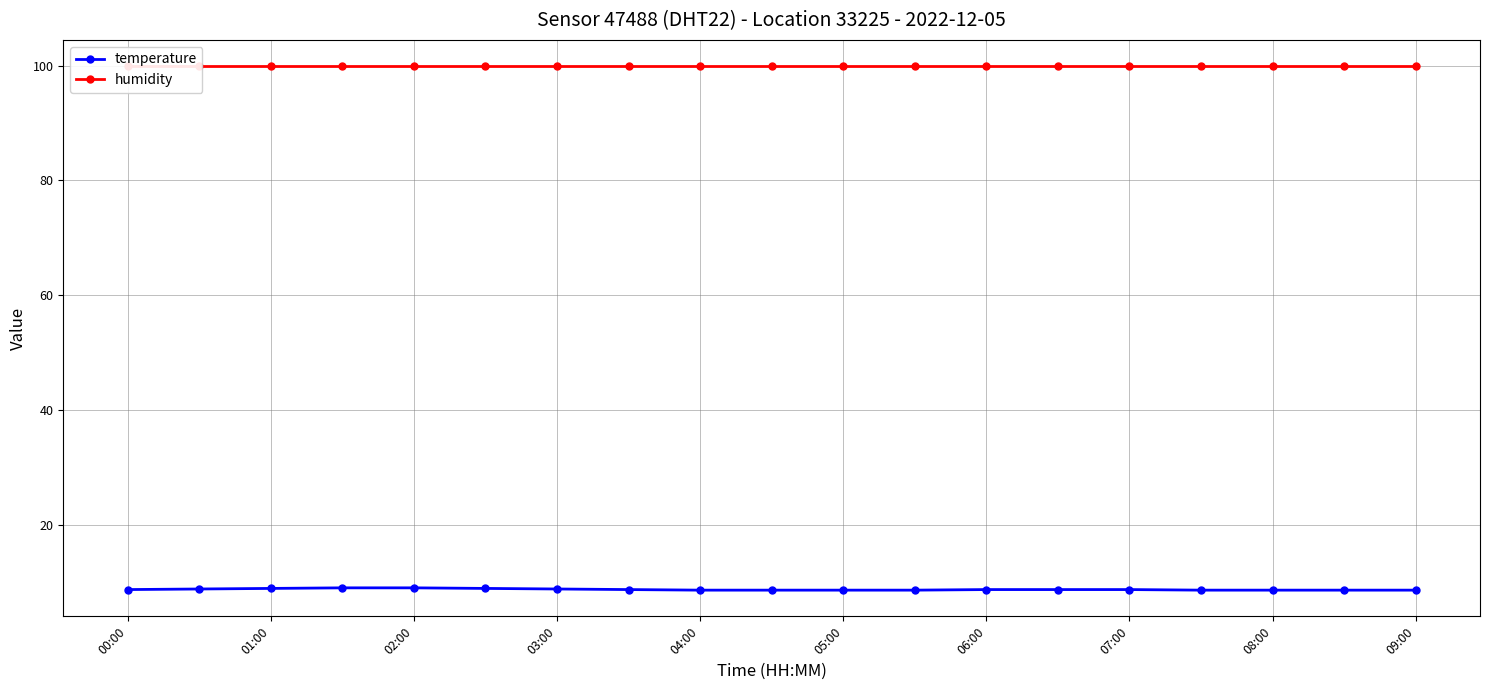

The temperature series shows 8.6 at 09:00. True or false?

True